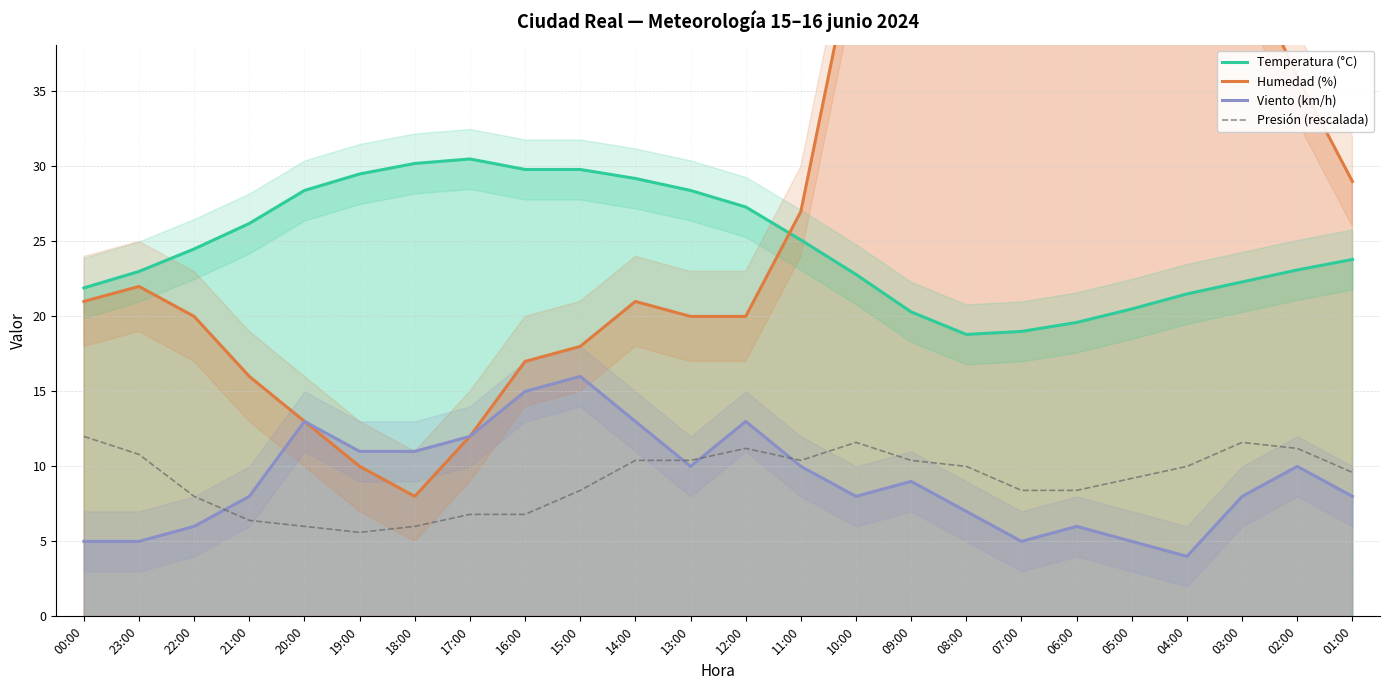

What are all the series names shown in the legend?

Temperatura (°C), Humedad (%), Viento (km/h), Presión (rescalada)